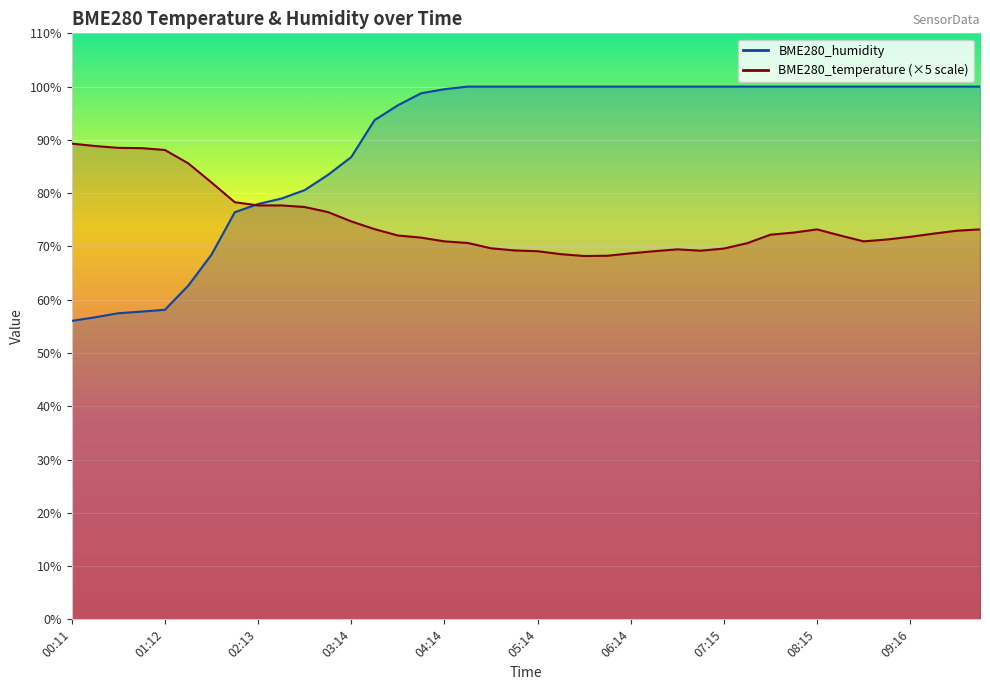

Where do BME280_humidity and BME280_temperature first cross each other?

01:58 and 02:13